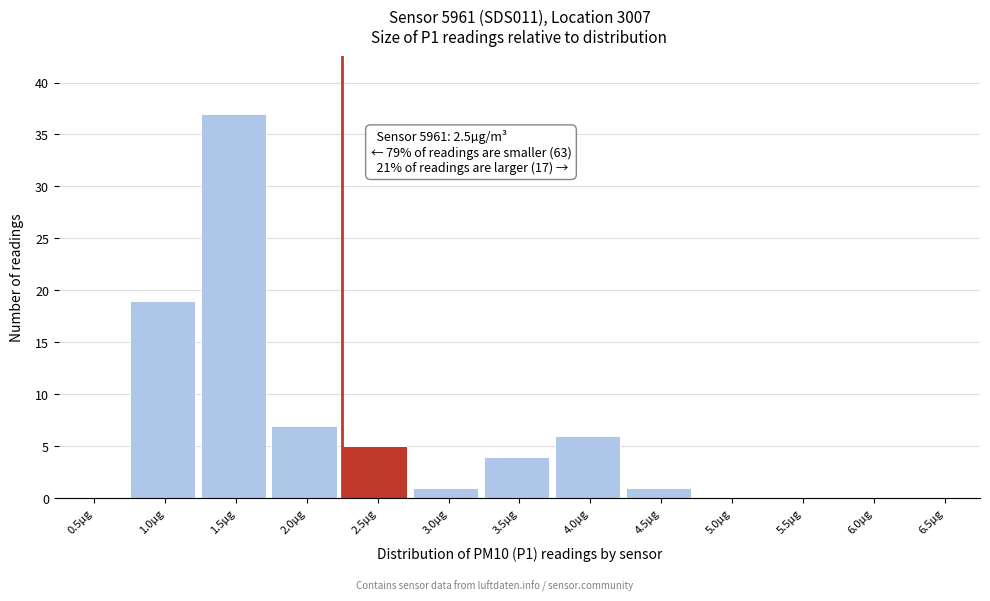

Reading left to right, extract all data points from this chart.

0.5µg=0	1.0µg=19	1.5µg=37	2.0µg=7	2.5µg=5	3.0µg=1	3.5µg=4	4.0µg=6	4.5µg=1	5.0µg=0	5.5µg=0	6.0µg=0	6.5µg=0